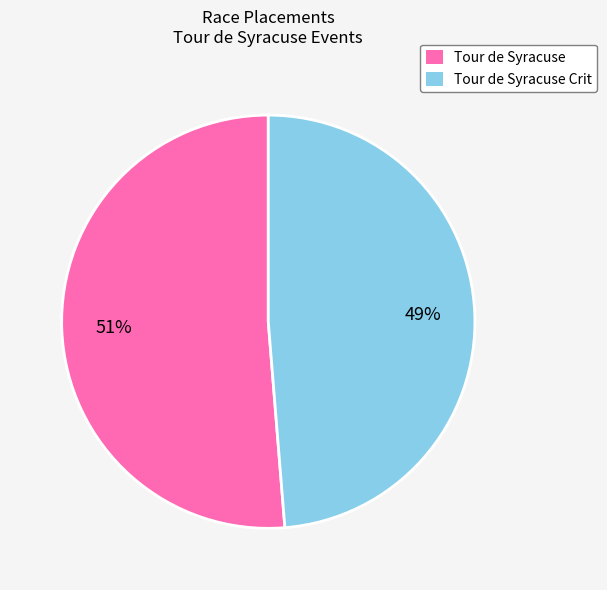

To the nearest percent, what is the average slice percentage?

50%